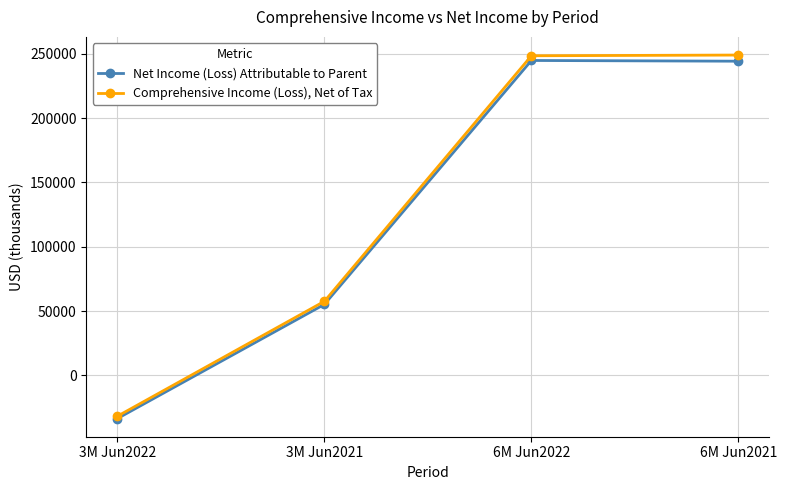

What is the difference between the maximum and minimum values in the Net Income (Loss) Attributable to Parent series?

278295